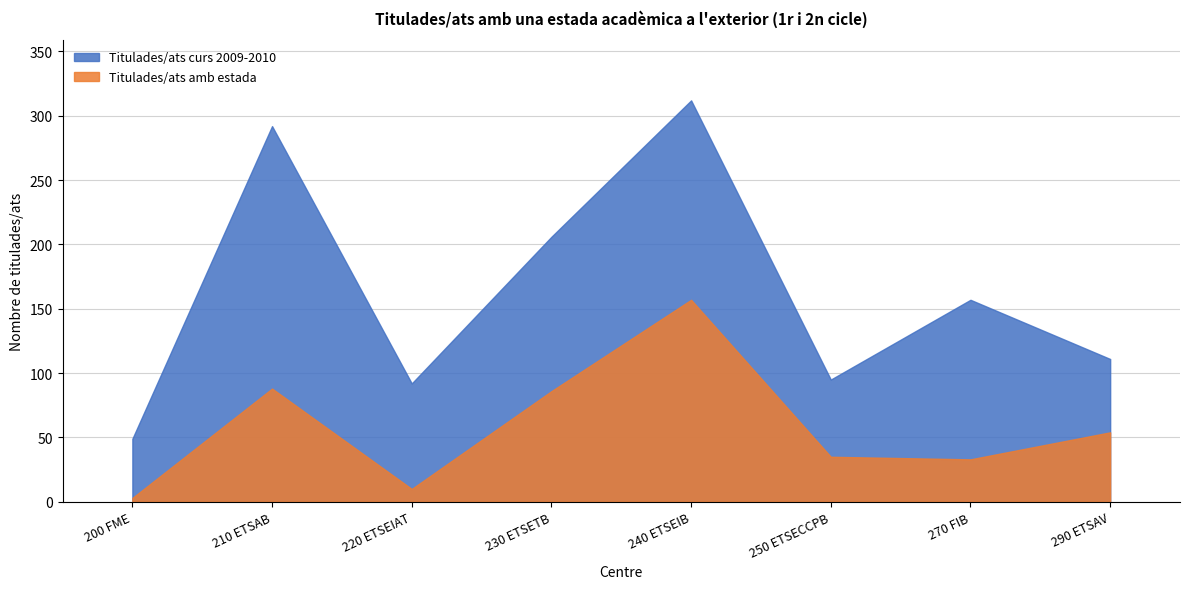

What is the lowest value of the Titulades/ats amb estada series?

3